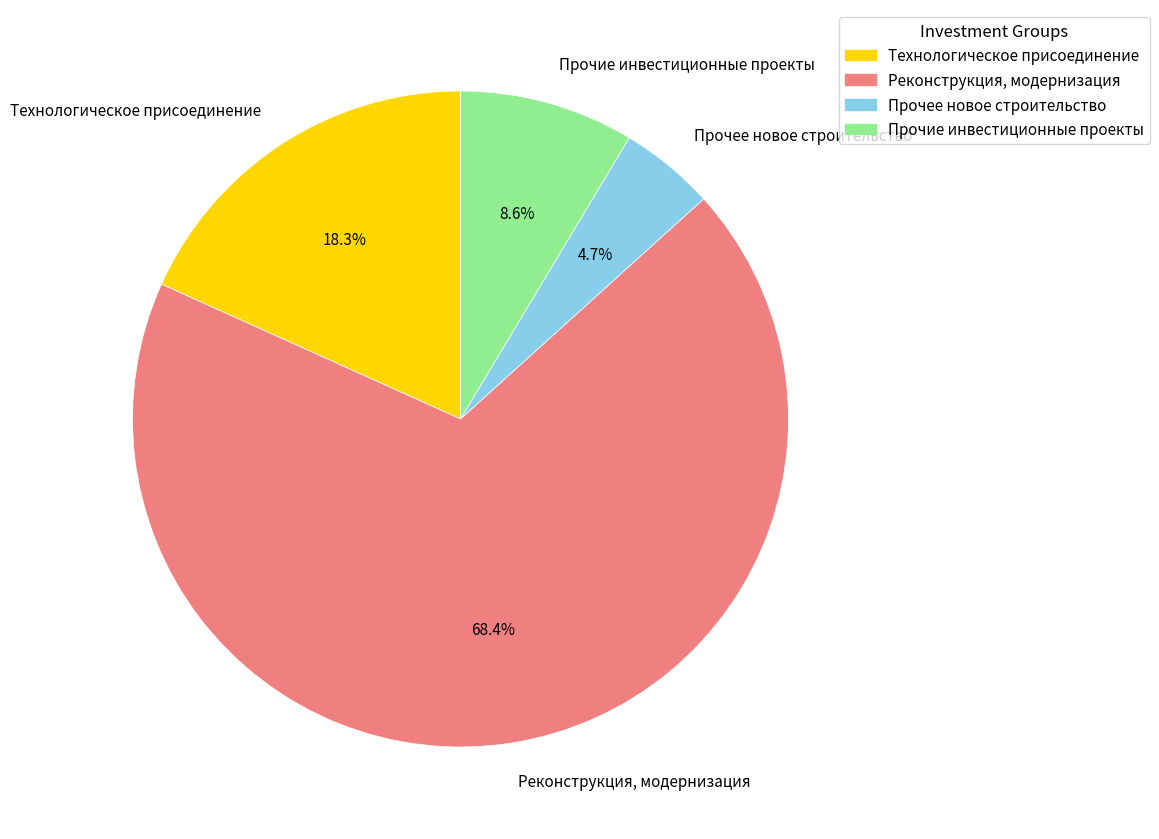

What percentage is the Прочие инвестиционные проекты slice, to the nearest percent?

9%